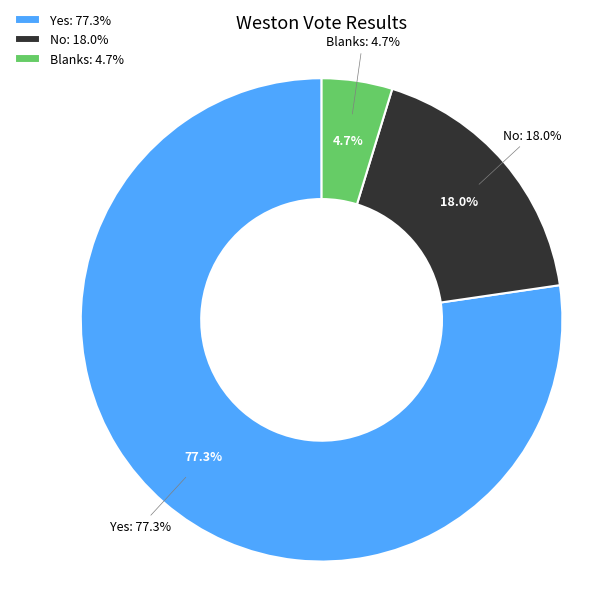

Which category has the smallest portion of the pie?

Blanks